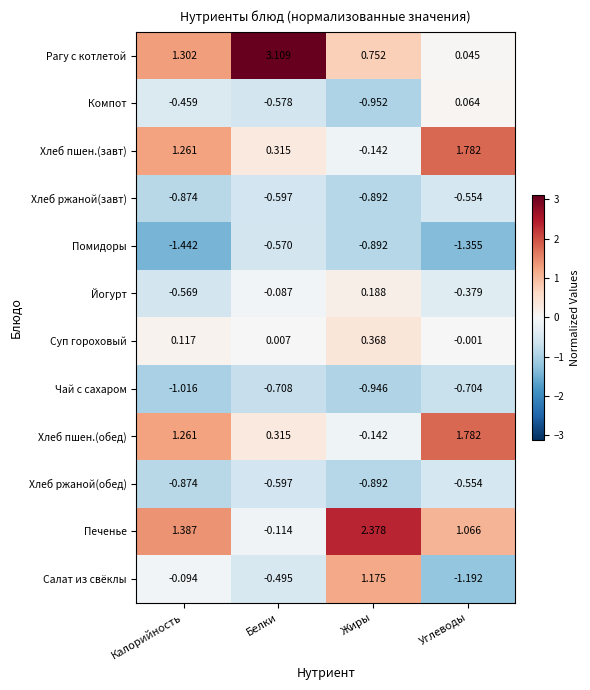

Which series changed the most between Белки and Углеводы?

Рагу с котлетой